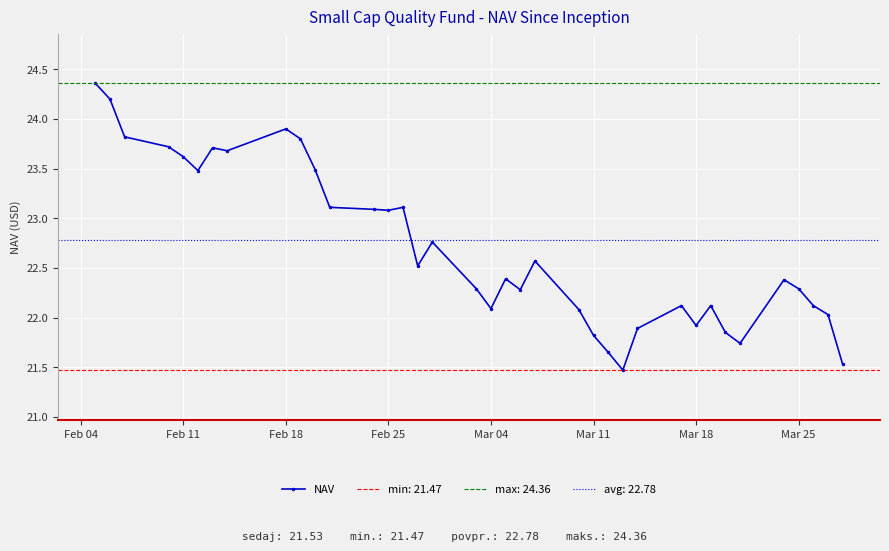

How many series are shown in this chart?

1